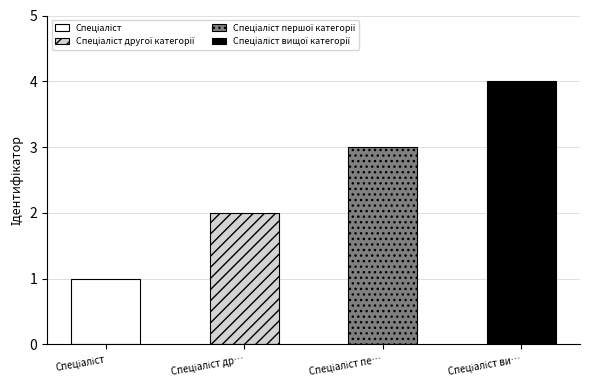

How many values are below 3?

2